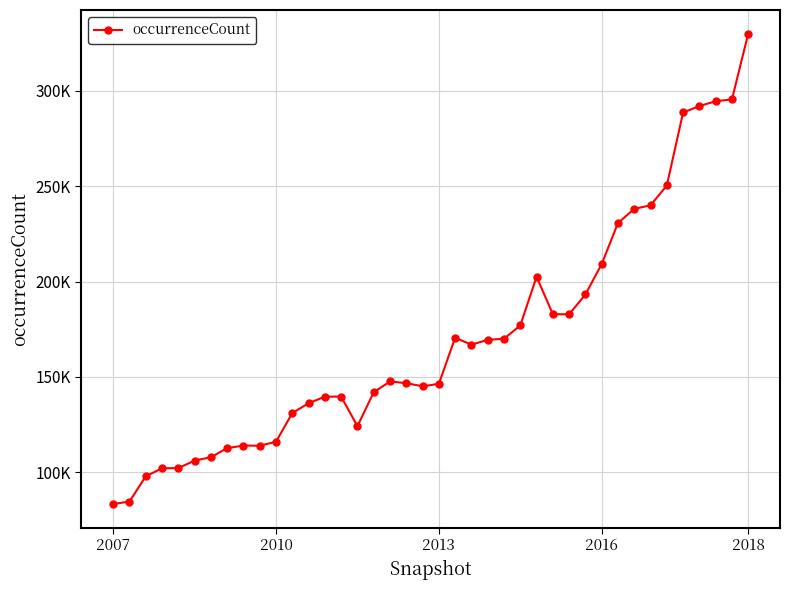

Does the chart have visible grid lines?

Yes